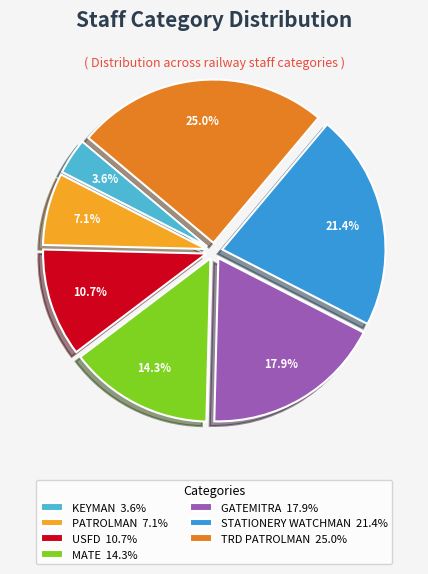

To the nearest percent, what percentage of the pie is PATROLMAN?

7%